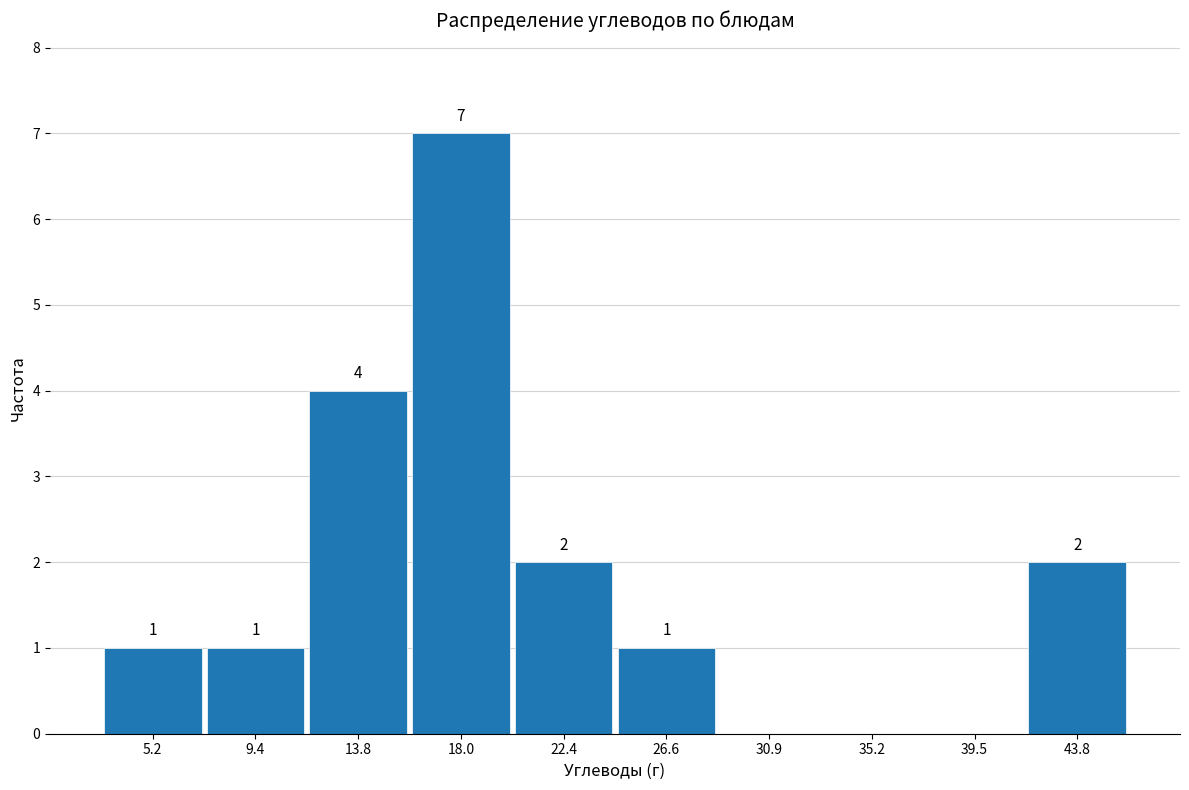

Which range on the x-axis has the tallest bar?

15.9 to 20.2